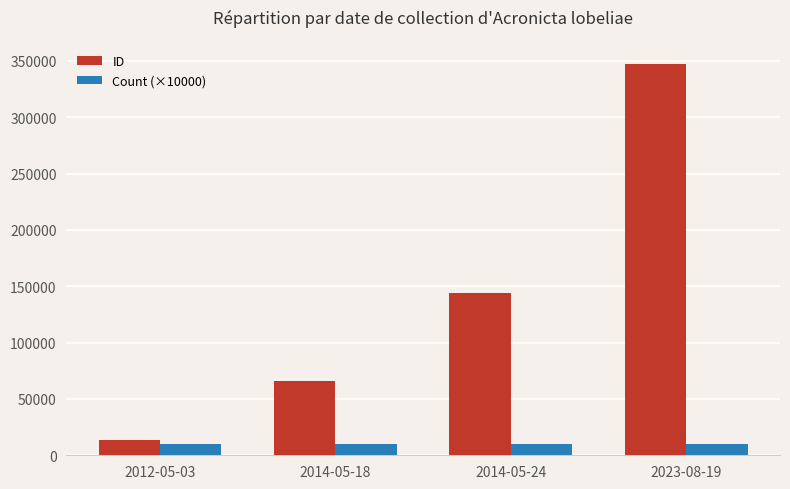

Rank the series by their maximum value, from highest to lowest.

ID, Count (×10000)